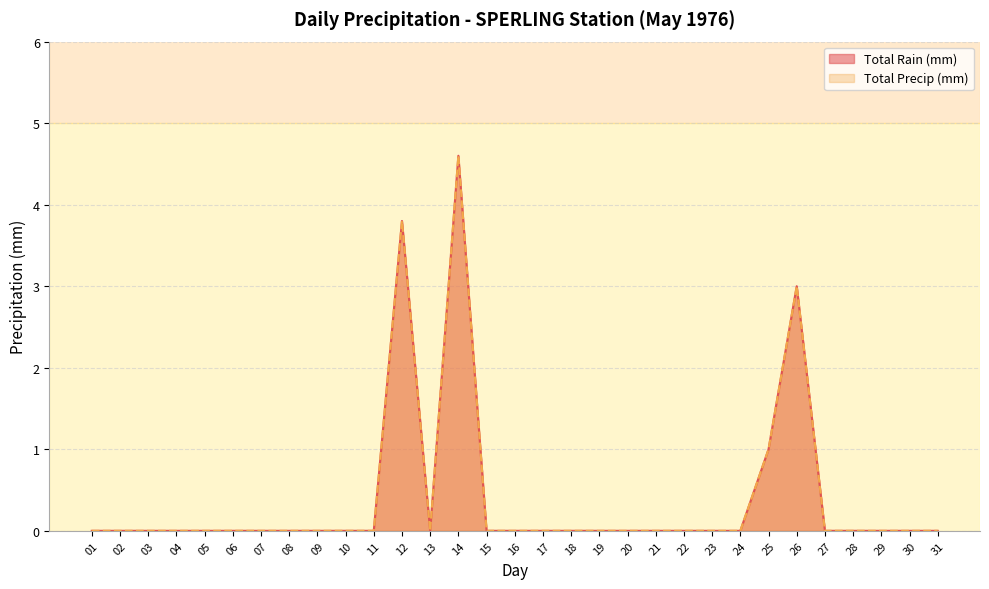

Does the chart have visible grid lines?

Yes